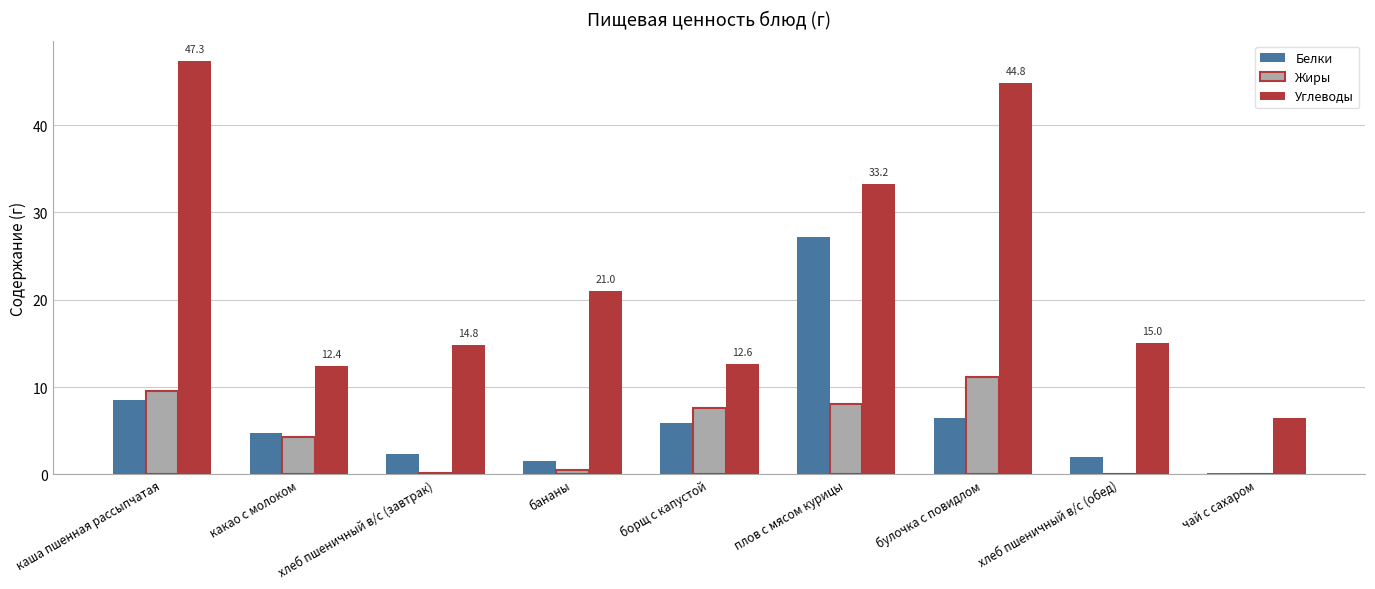

Which series changed the most between каша пшенная рассыпчатая and плов с мясом курицы?

Белки